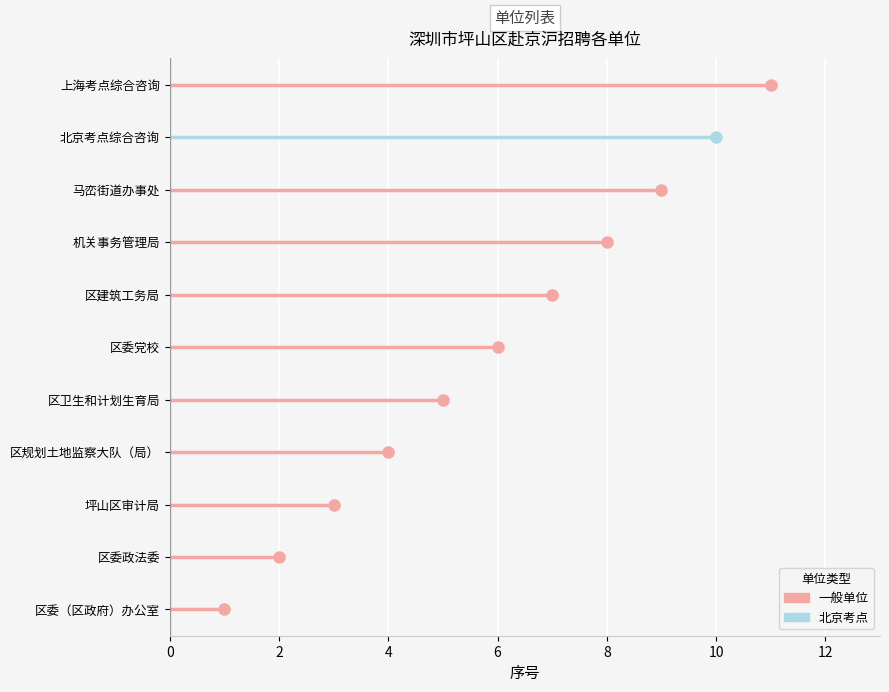

What is the difference between the values at 区卫生和计划生育局 and 区委党校?

1